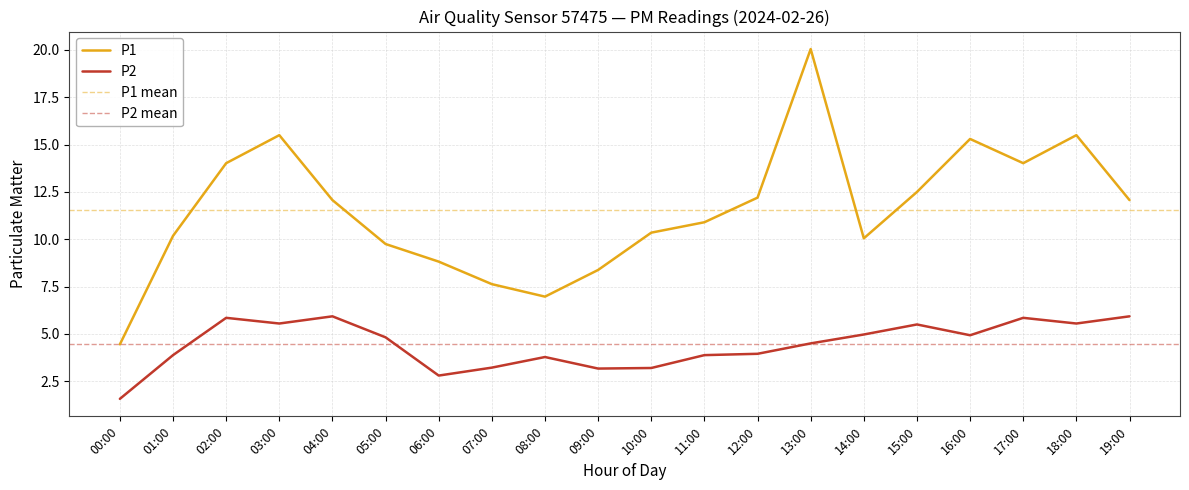

Does the chart display data point markers on the line(s)?

No